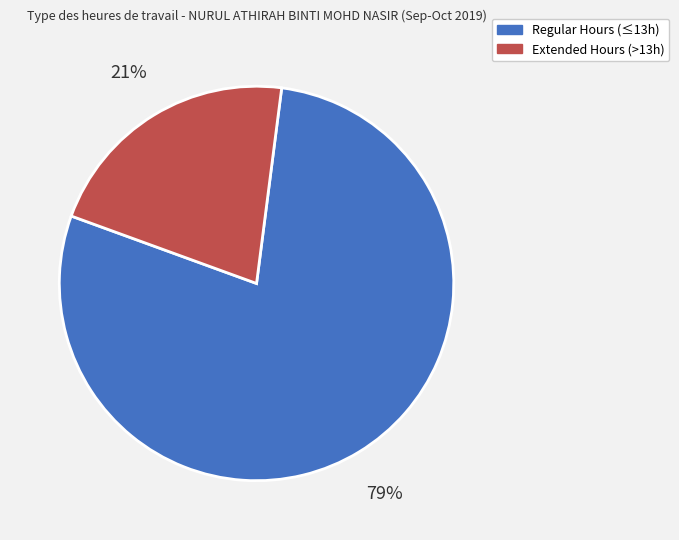

Do Regular Hours (≤13h) and Extended Hours (>13h) together represent more than half of the pie?

Yes